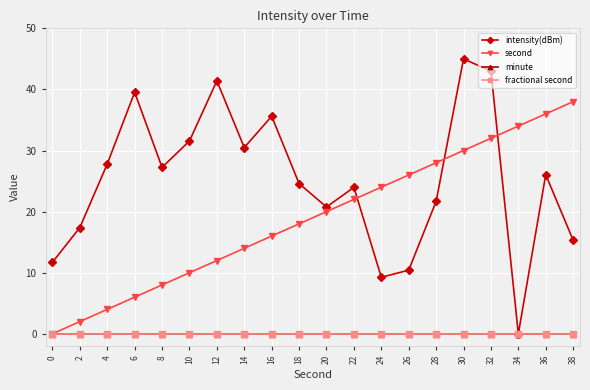

How many data points does each series have?

20